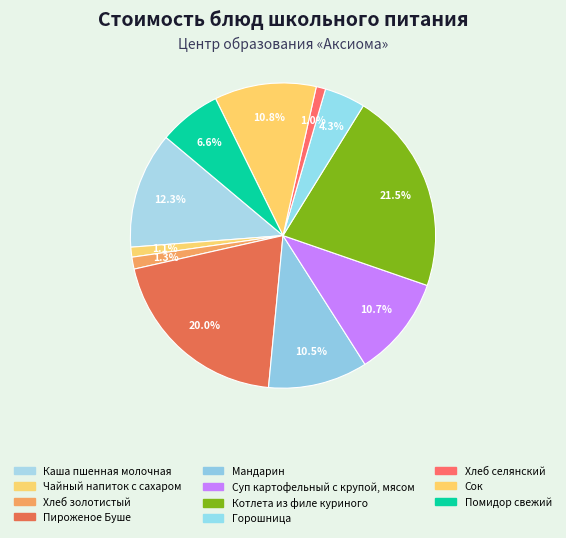

Is it true that Котлета из филе куриного is 21% of the pie?

True